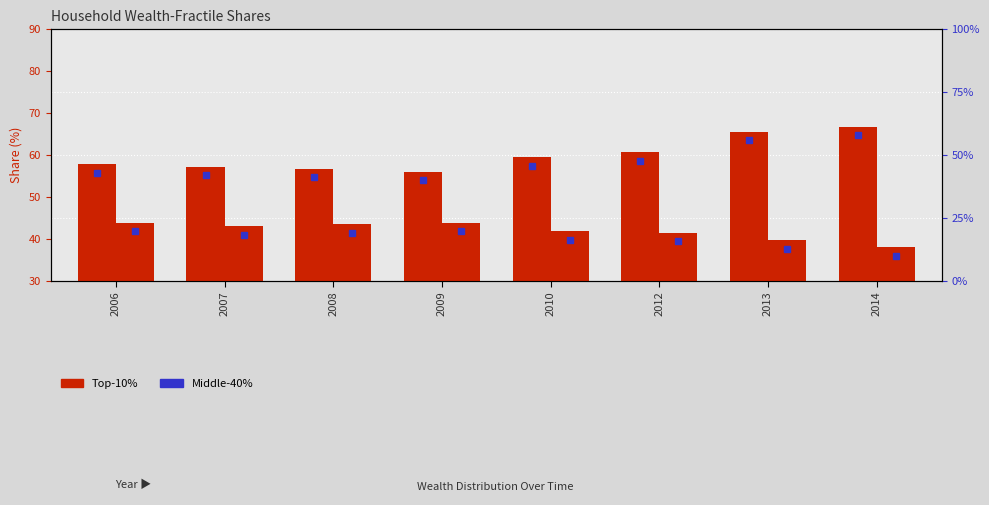

Reading left to right, what are all the values shown in this chart?

Top-10%: 57.8	57.2	56.7	56.0	59.5	60.7	65.6	66.8
Middle-40%: 43.8	43.0	43.5	43.9	41.8	41.5	39.7	38.0